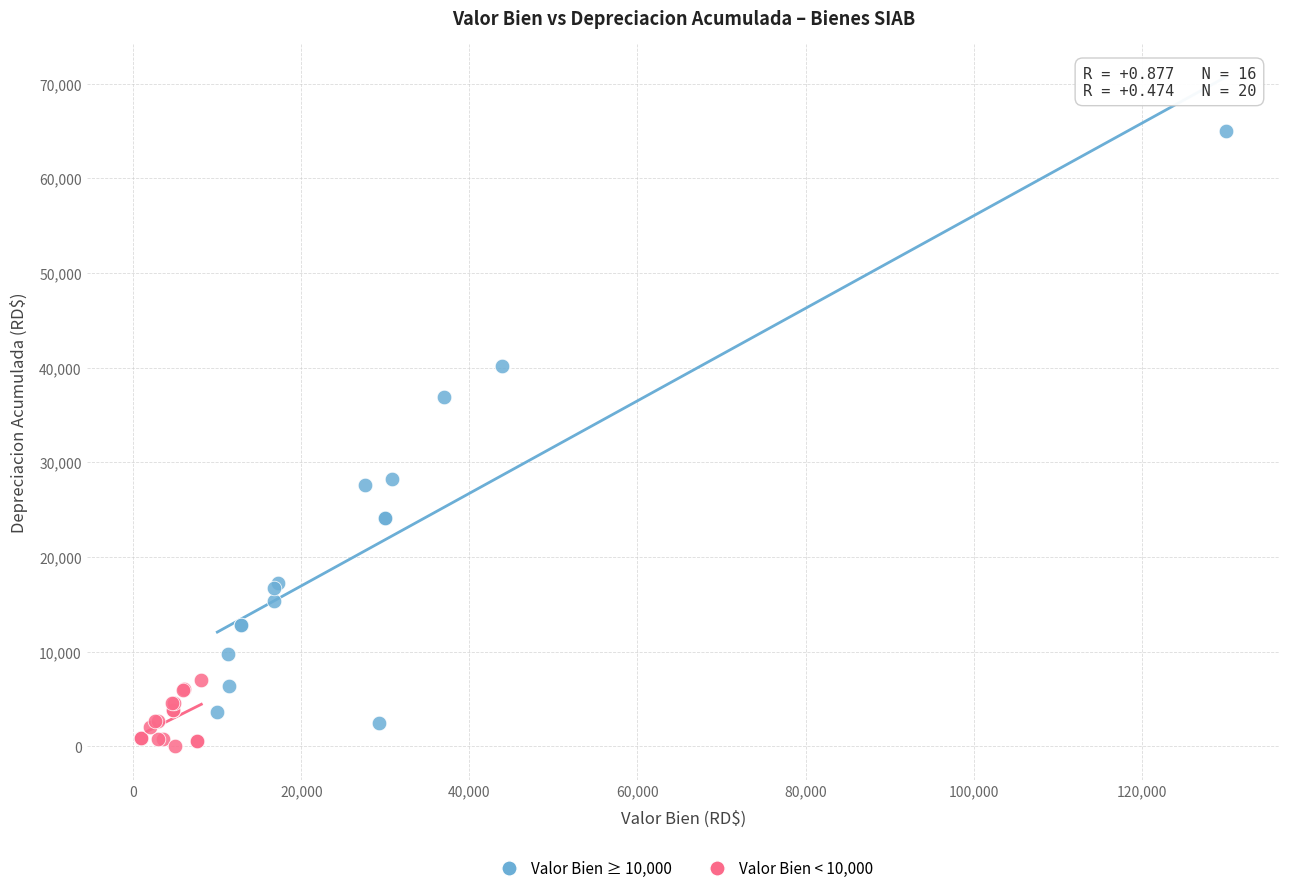

Which series reaches the minimum Y coordinate?

Valor Bien < 10,000